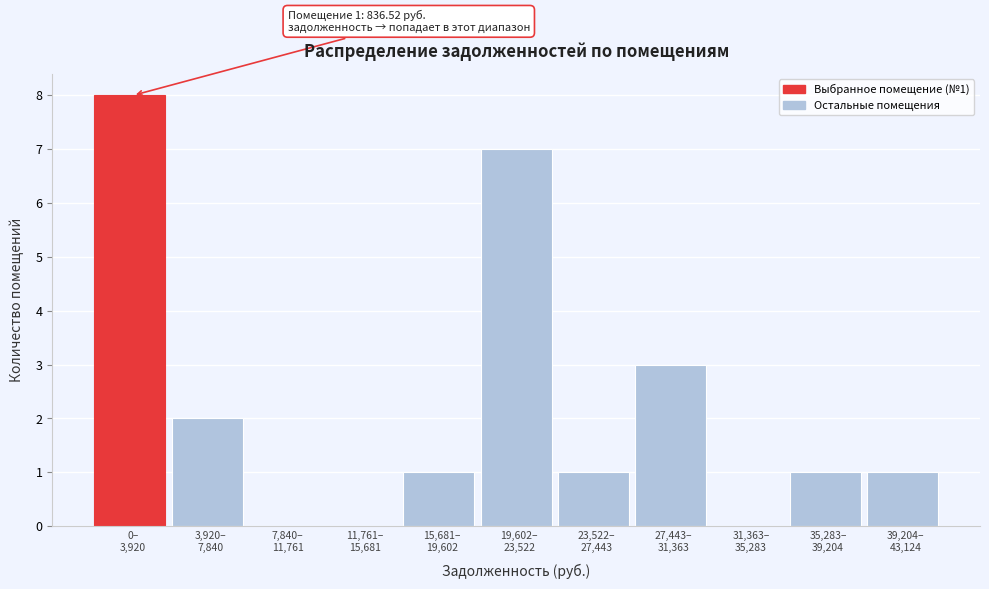

What is the maximum value shown in the chart?

8